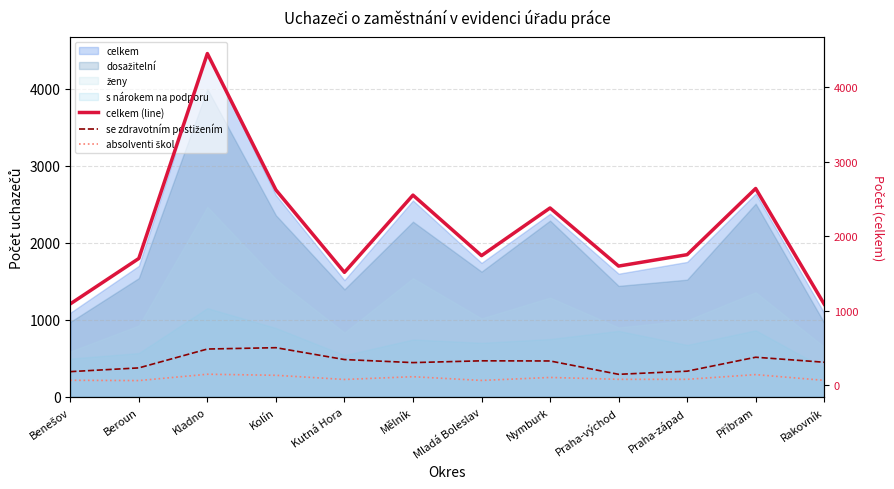

What is the difference between the highest and lowest values at Benešov?

1024